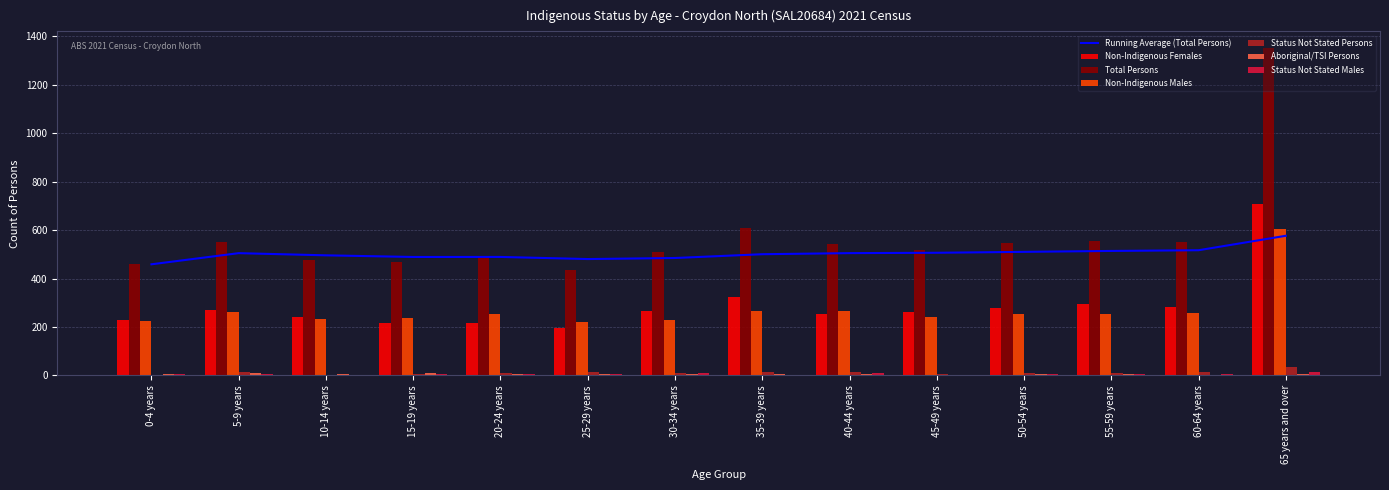

What is the sum of all Non-Indigenous Males values?

3801